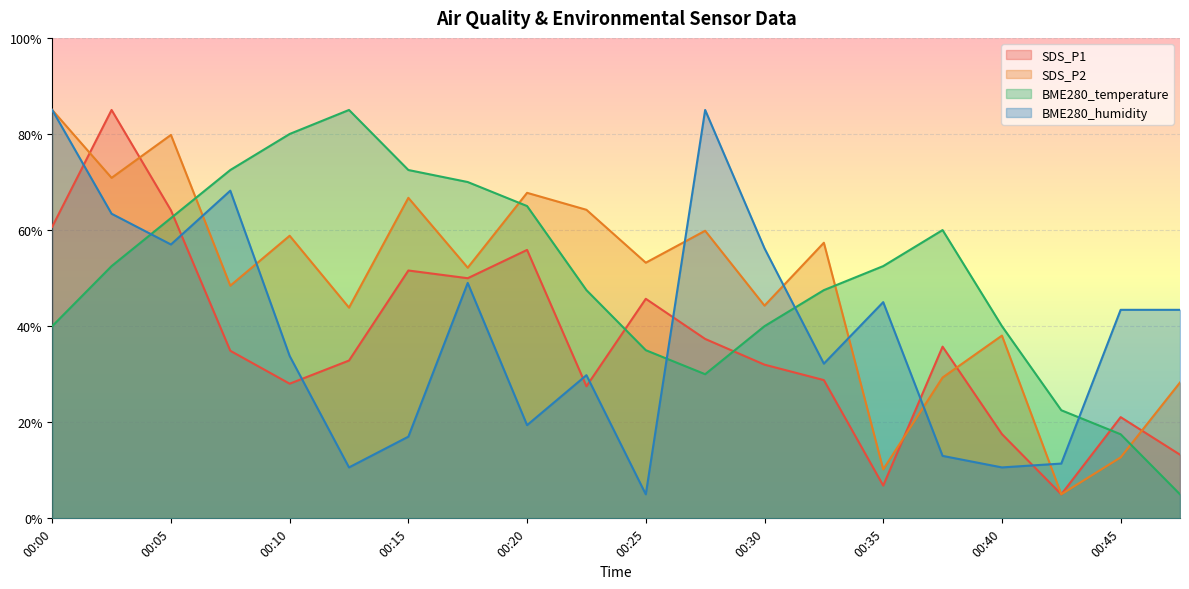

At which label does BME280_temperature reach its peak?

00:12